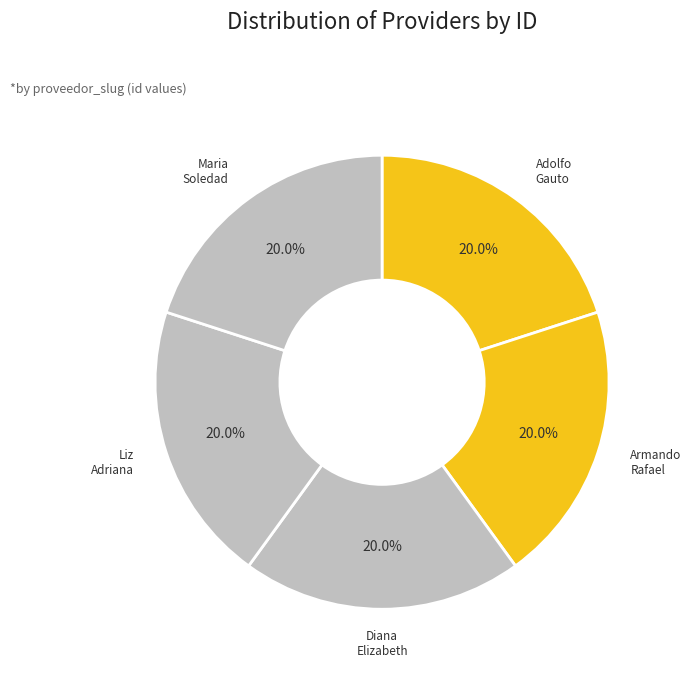

How many segments does this pie chart have?

5